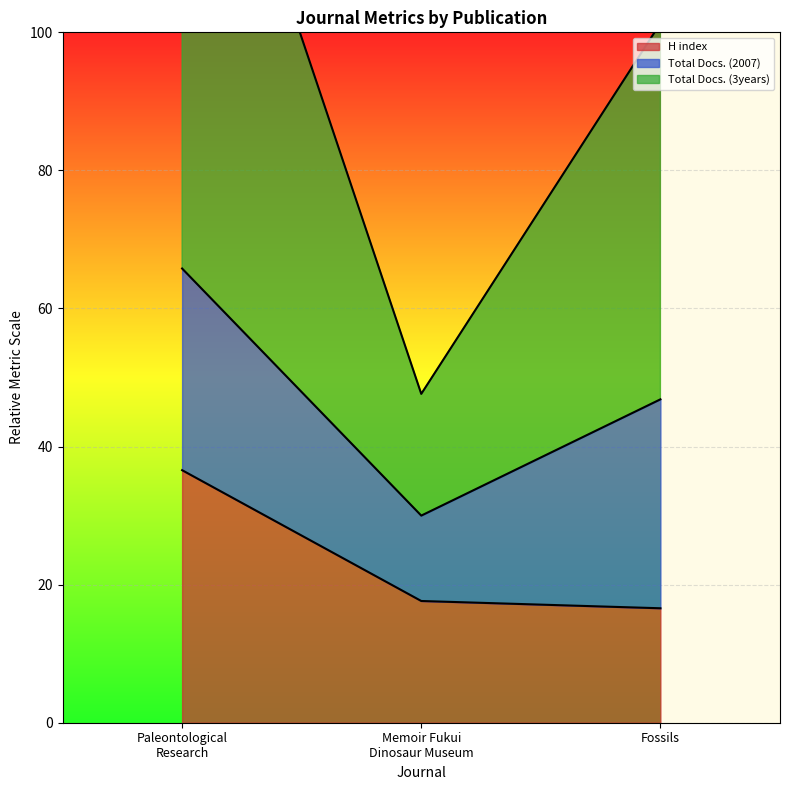

How many values in the H index series exceed 17?

2